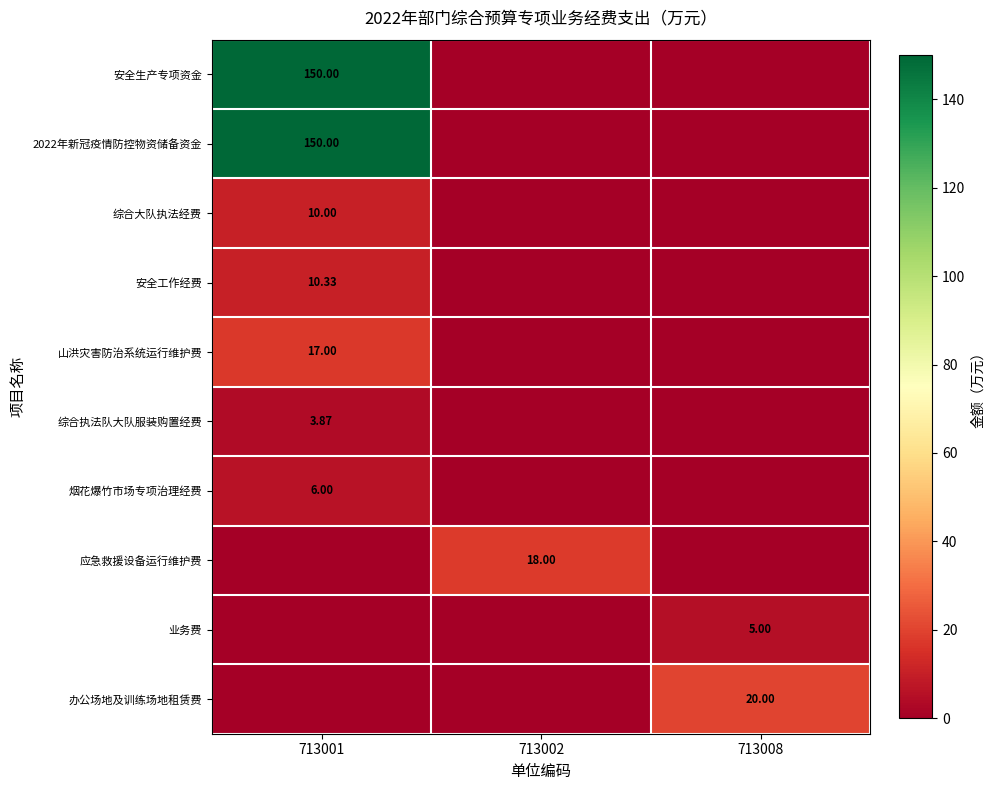

Which series changed the most between 713001 and 713002?

row_0